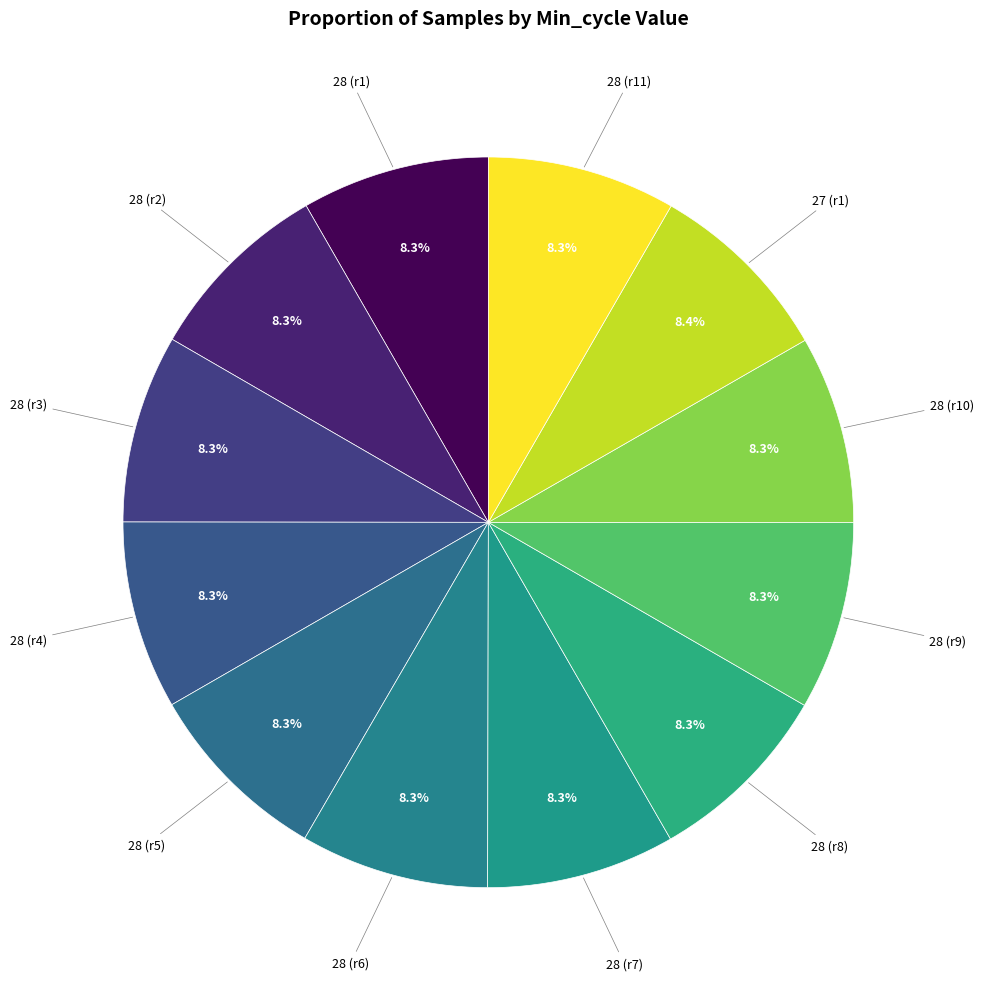

How many segments does this pie chart have?

12